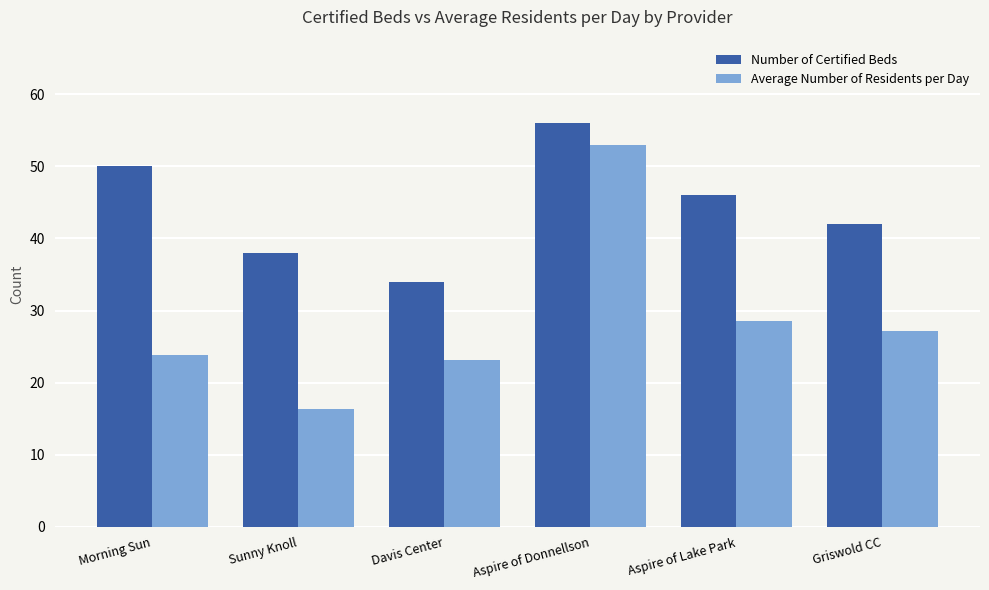

Is the value of Number of Certified Beds at Aspire of Donnellson greater than the value of Average Number of Residents per Day at Aspire of Donnellson?

Yes